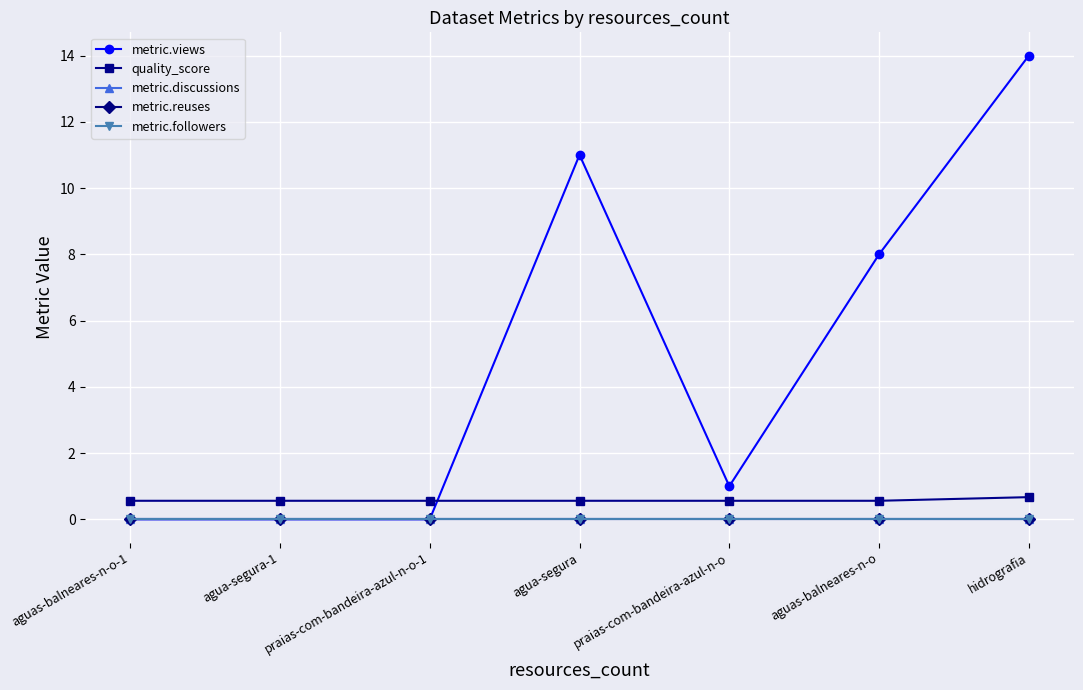

True or false: quality_score has a value of 0.6 at agua-segura.

True